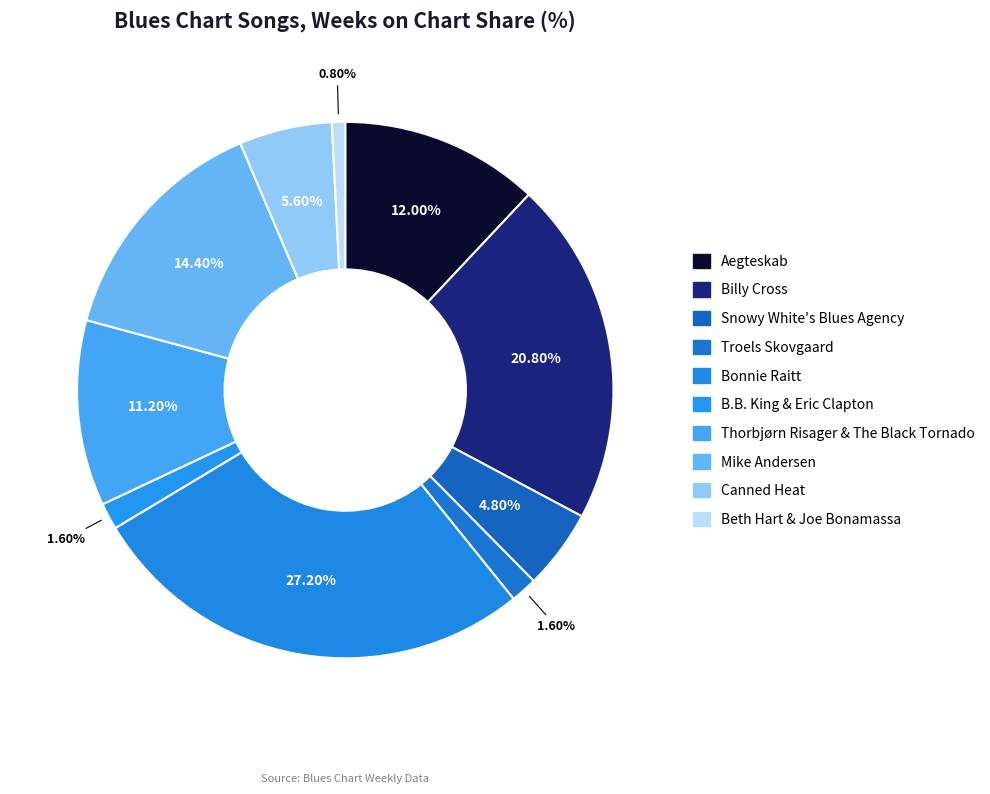

To the nearest percent, what is the difference between the largest and smallest slice percentages?

26%